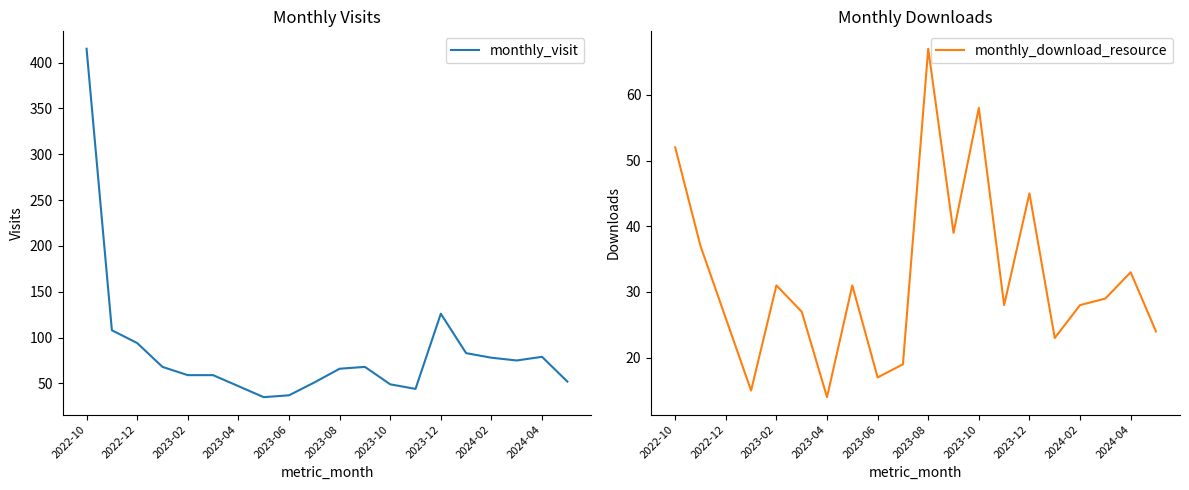

Reading right to left, list all the values displayed in this chart.

monthly_visit: 52	79	75	78	83	126	44	49	68	66	51	37	35	47	59	59	68	94	108	415
monthly_download_resource: 24	33	29	28	23	45	28	58	39	67	19	17	31	14	27	31	15	26	37	52